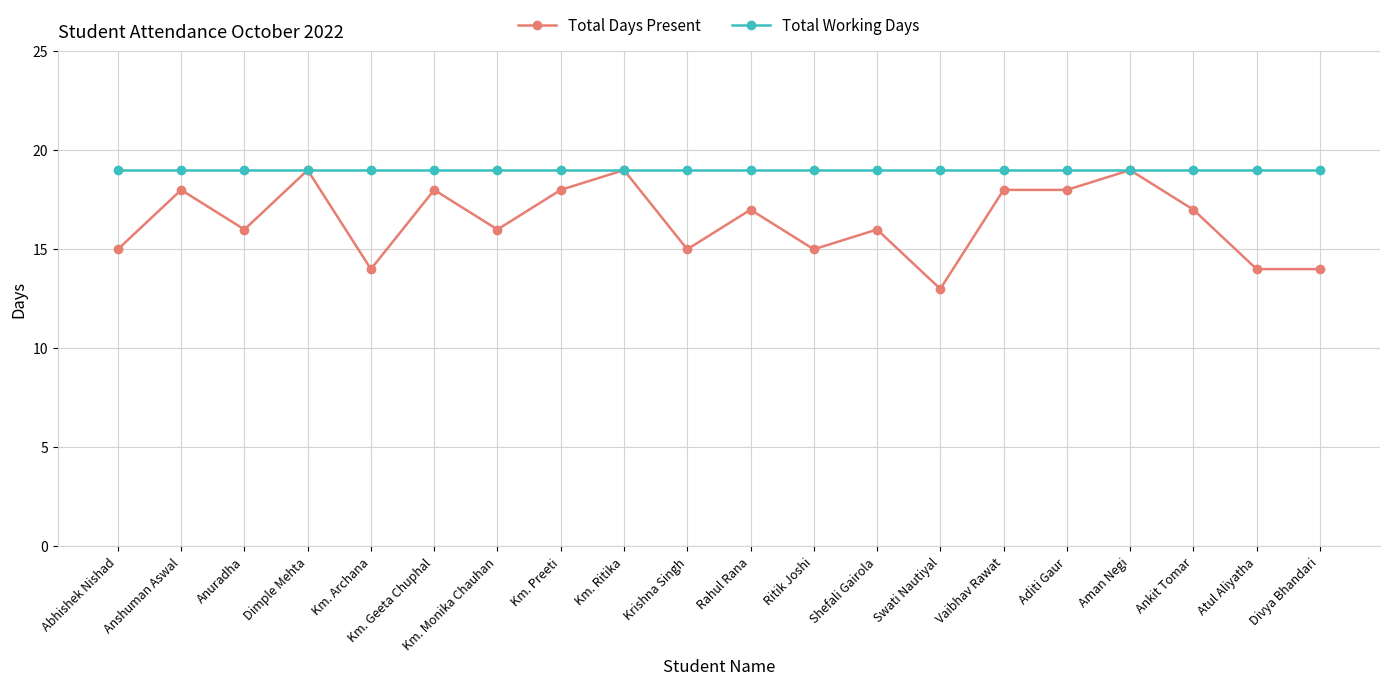

Reading left to right, extract all data points from this chart.

Total Days Present: Abhishek Nishad=15	Anshuman Aswal=18	Anuradha=16	Dimple Mehta=19	Km. Archana=14	Km. Geeta Chuphal=18	Km. Monika Chauhan=16	Km. Preeti=18	Km. Ritika=19	Krishna Singh=15	Rahul Rana=17	Ritik Joshi=15	Shefali Gairola=16	Swati Nautiyal=13	Vaibhav Rawat=18	Aditi Gaur=18	Aman Negi=19	Ankit Tomar=17	Atul Aliyatha=14	Divya Bhandari=14
Total Working Days: Abhishek Nishad=19	Anshuman Aswal=19	Anuradha=19	Dimple Mehta=19	Km. Archana=19	Km. Geeta Chuphal=19	Km. Monika Chauhan=19	Km. Preeti=19	Km. Ritika=19	Krishna Singh=19	Rahul Rana=19	Ritik Joshi=19	Shefali Gairola=19	Swati Nautiyal=19	Vaibhav Rawat=19	Aditi Gaur=19	Aman Negi=19	Ankit Tomar=19	Atul Aliyatha=19	Divya Bhandari=19